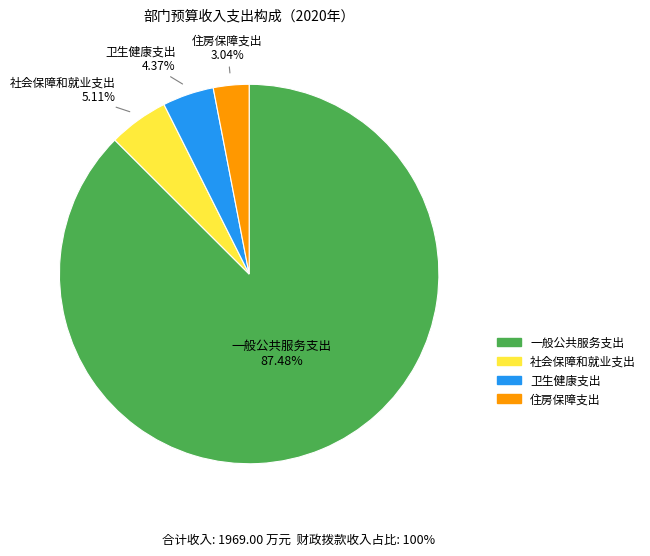

What is the majority slice?

一般公共服务支出